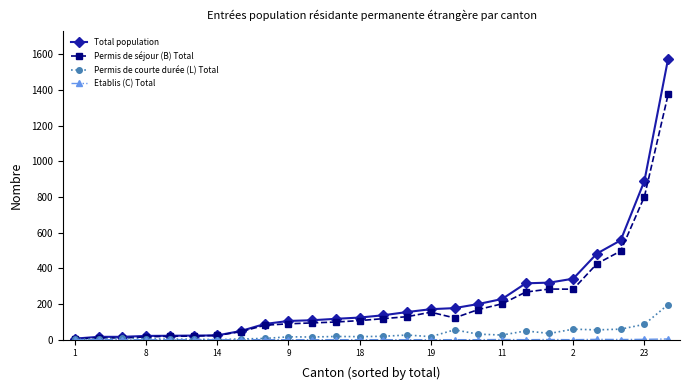

Which series has the largest range (max minus min)?

Total population